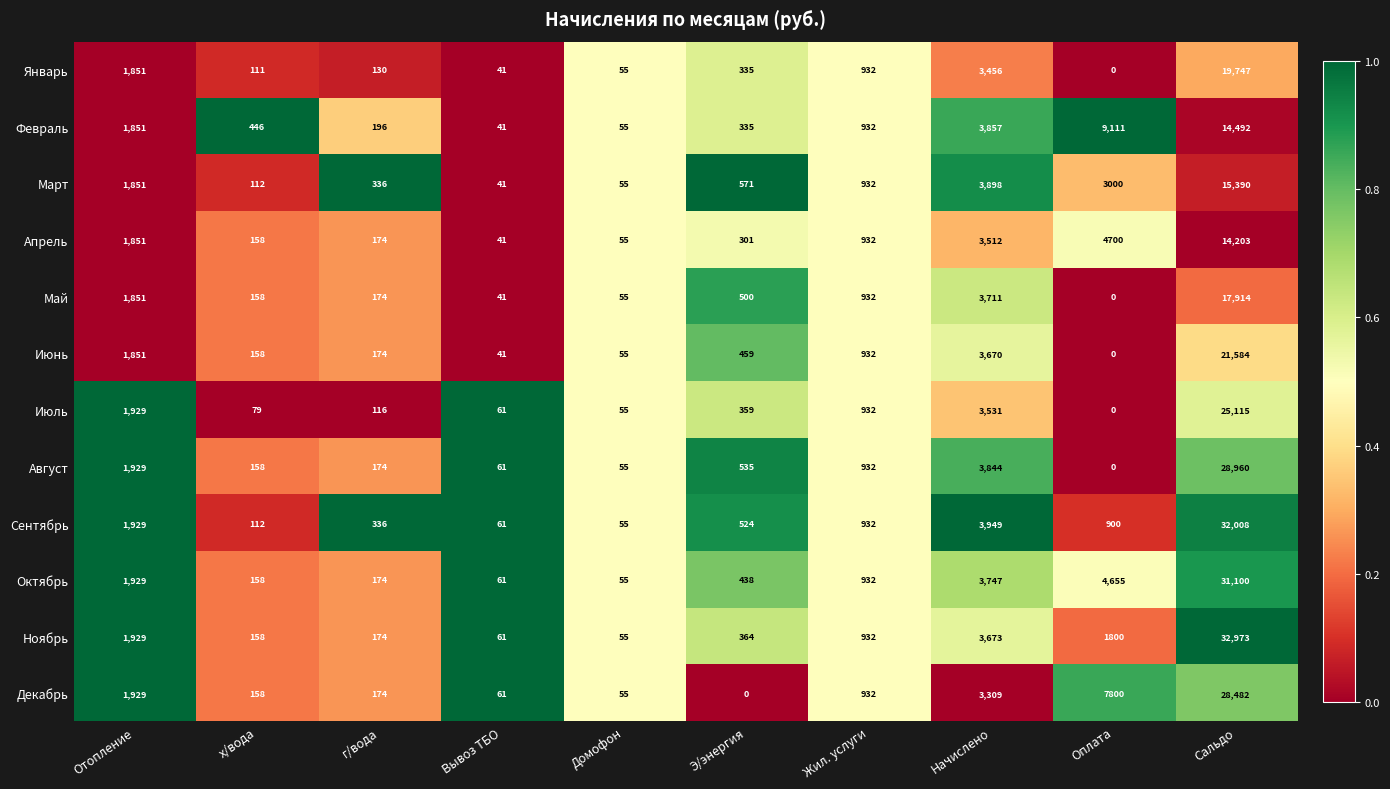

Where does the Август series first go above 535?

Отопление